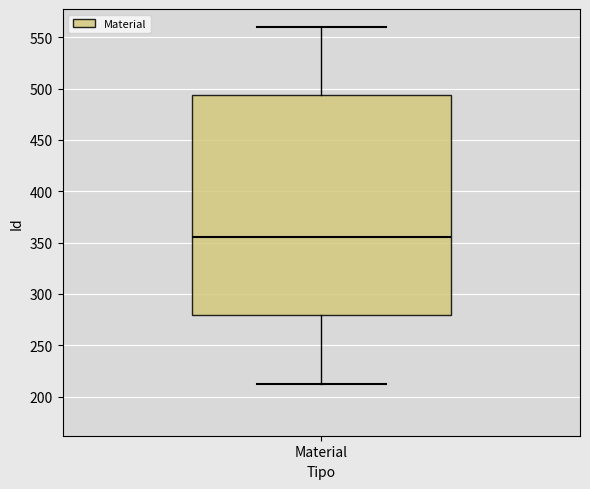

Transcribe this box plot: give where the median line is, the range the box spans, and where the two whiskers end, as read against the y-axis. The values are not printed on the chart, so give them approximately, as read against the axis.

median 355, box 280 to 495, whiskers 210 to 560